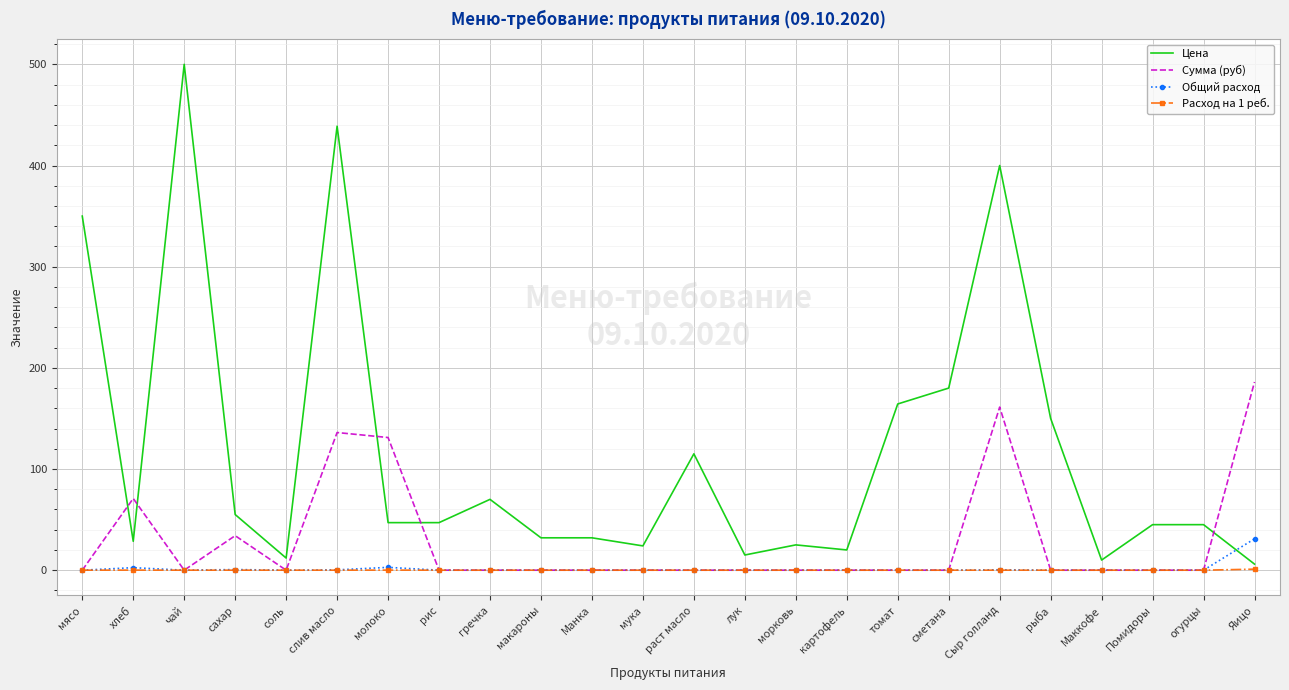

What is the maximum value shown in the chart?

500.0